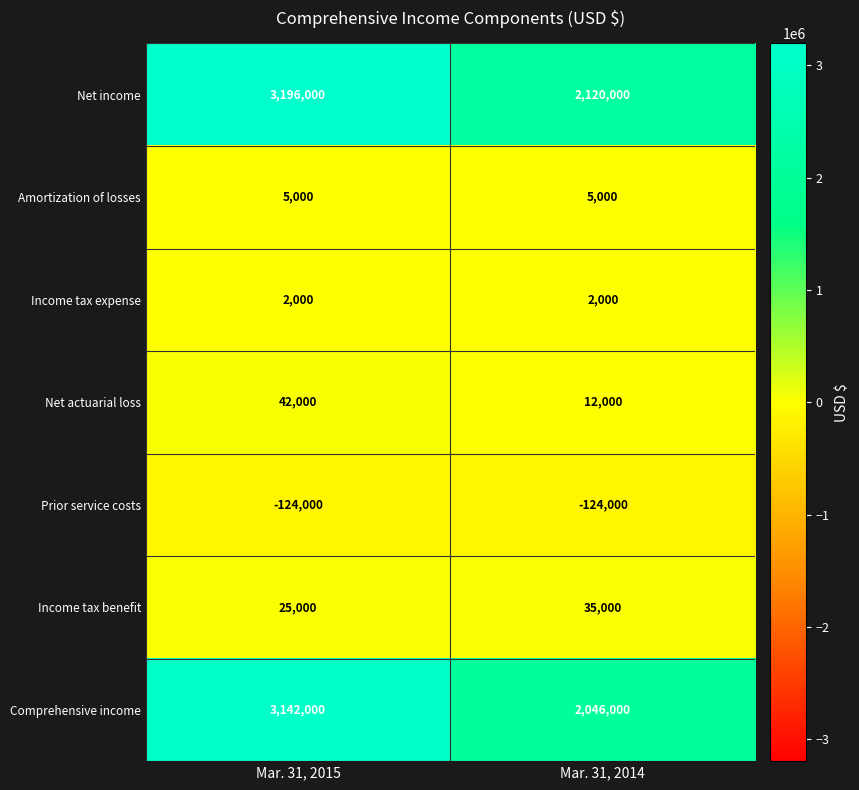

What is the greatest value displayed?

3196000